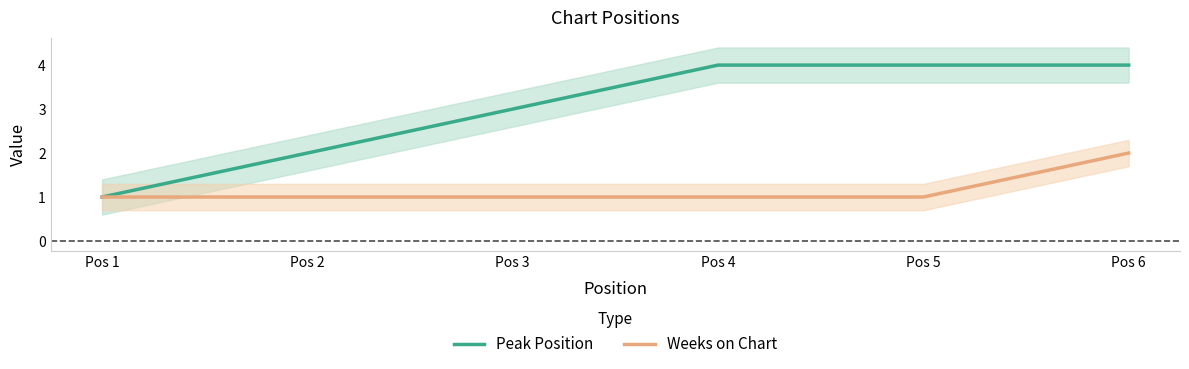

True or false: Peak Position and Weeks on Chart cross at least once.

False